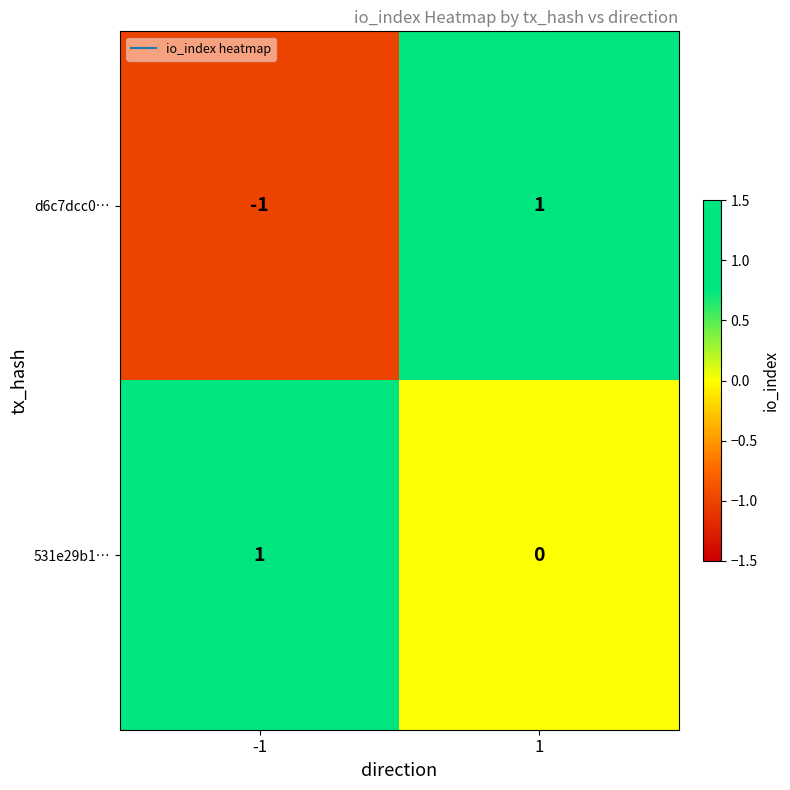

At -1, list the series in order from smallest to largest.

d6c7dcc0…, 531e29b1…